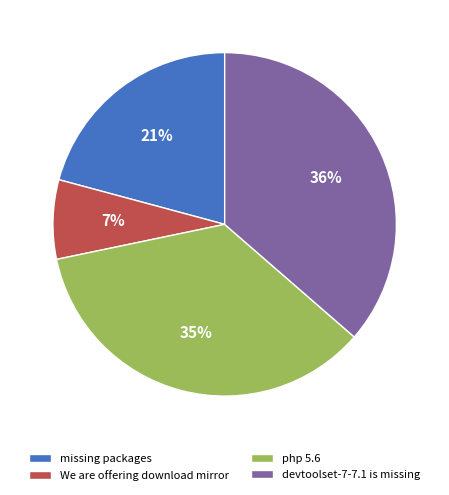

Which has a higher value, php 5.6 or We are offering download mirror?

php 5.6